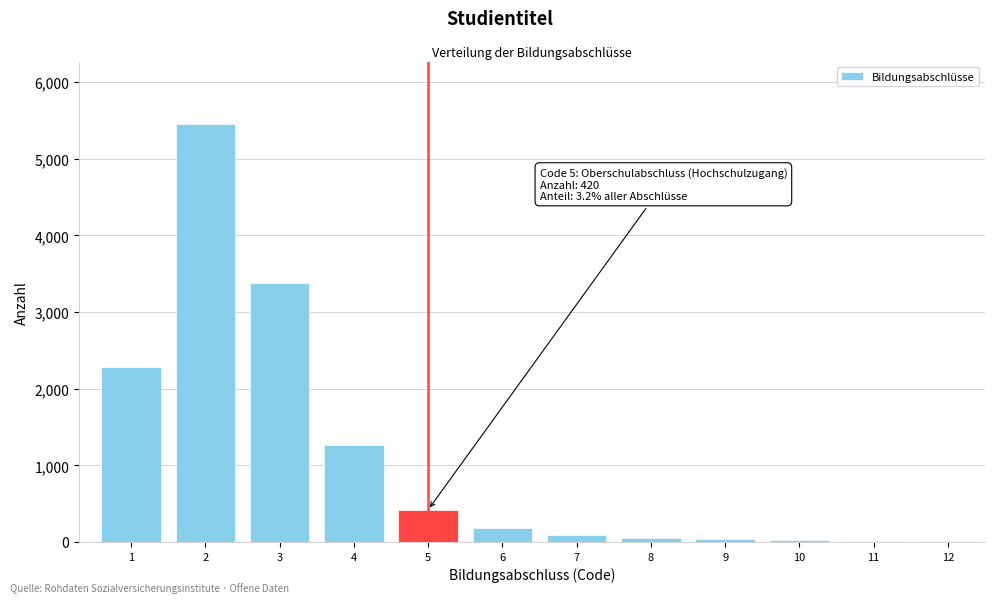

What is the maximum value shown in the chart?

5450